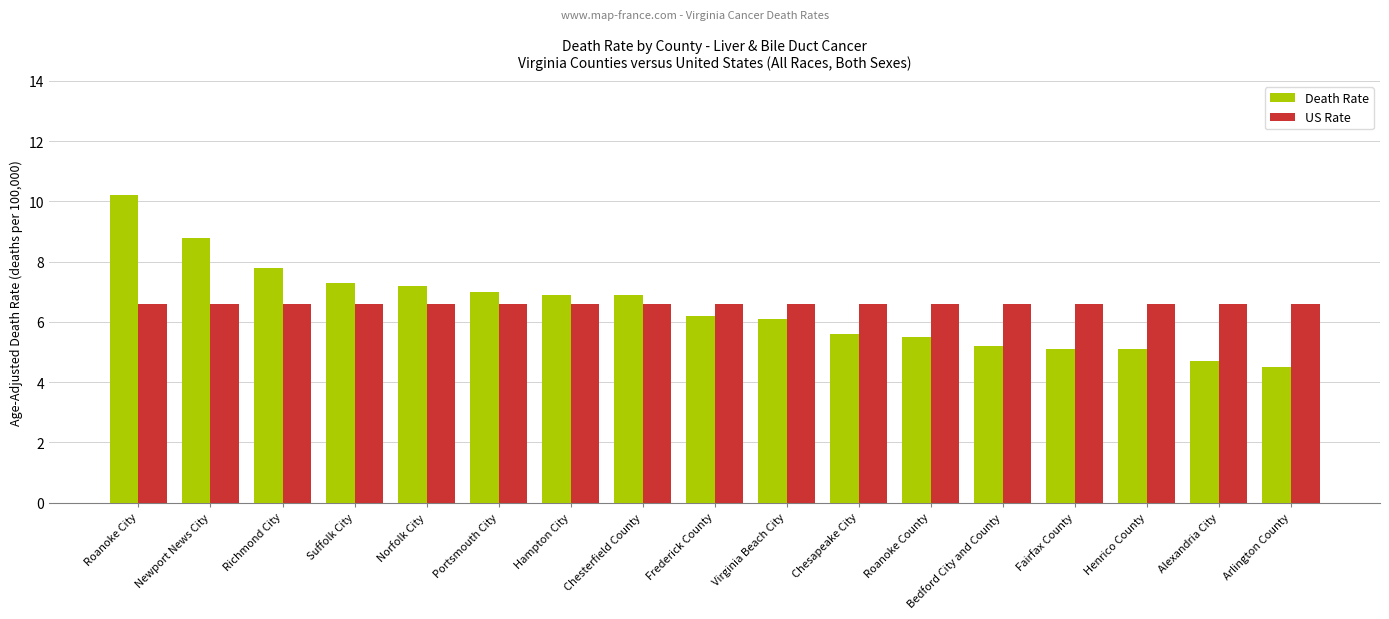

Which series changed the most between Newport News City and Fairfax County?

Death Rate